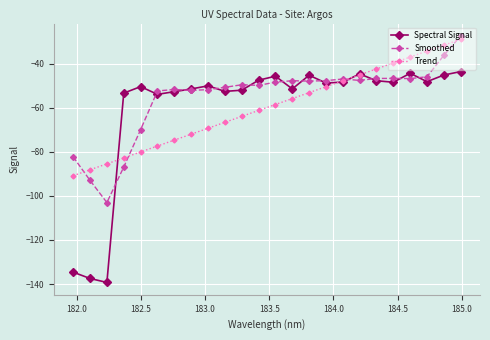

Which series has the widest spread of values?

Spectral Signal